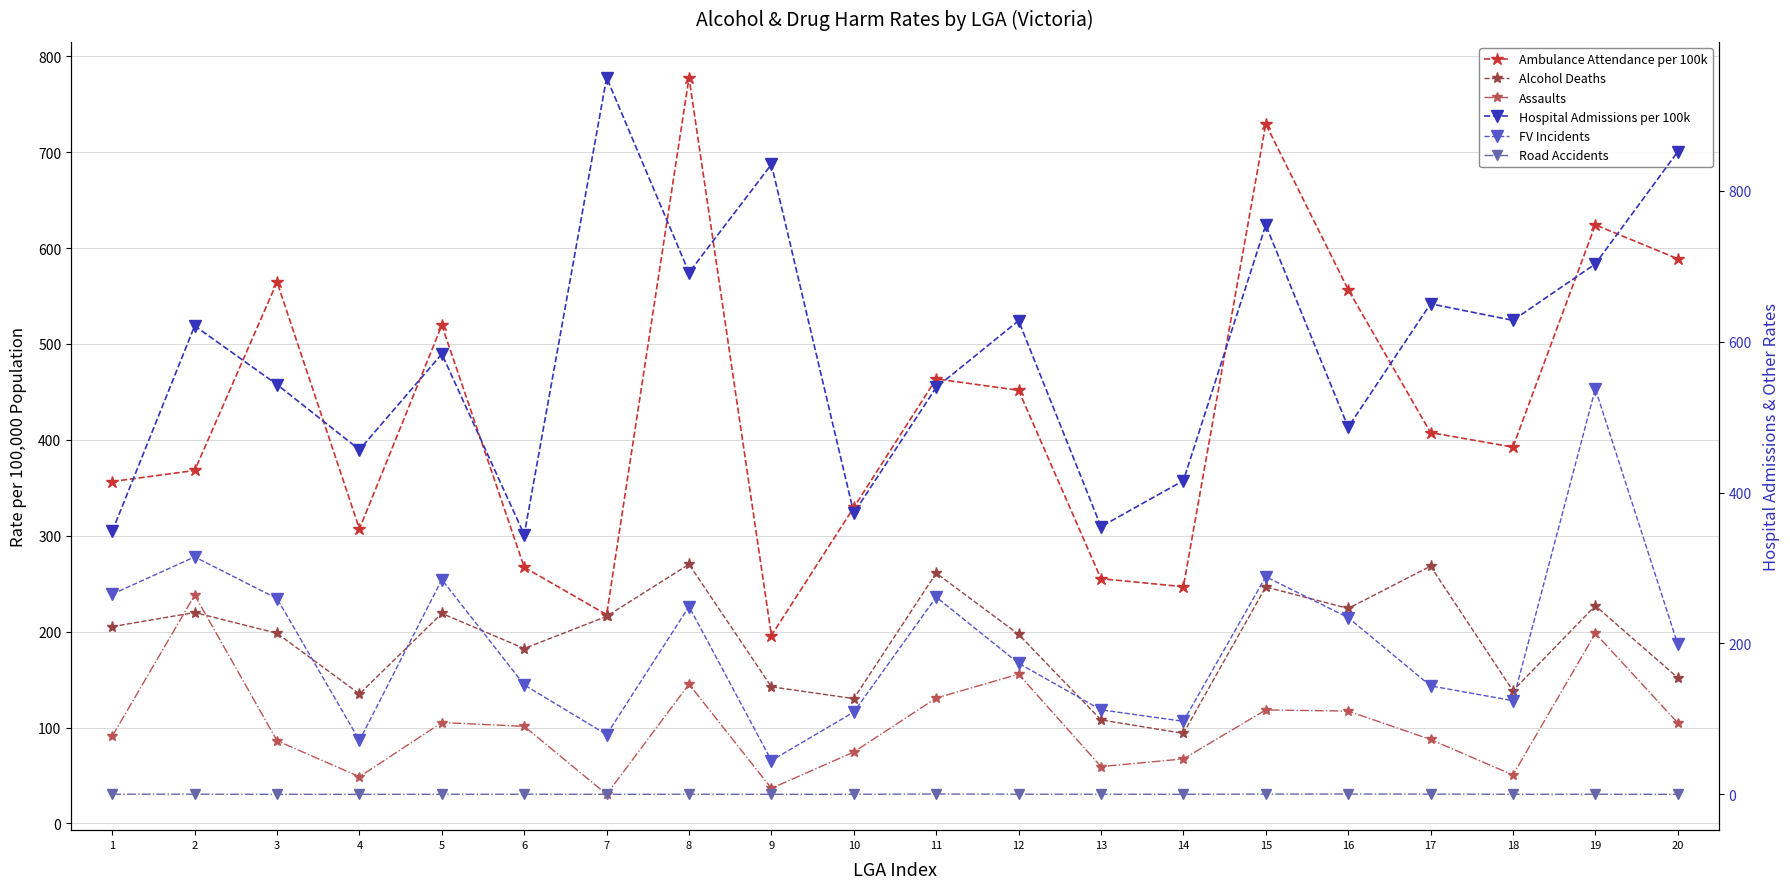

The value of Road Accidents at 13 is 0.3. True or false?

False